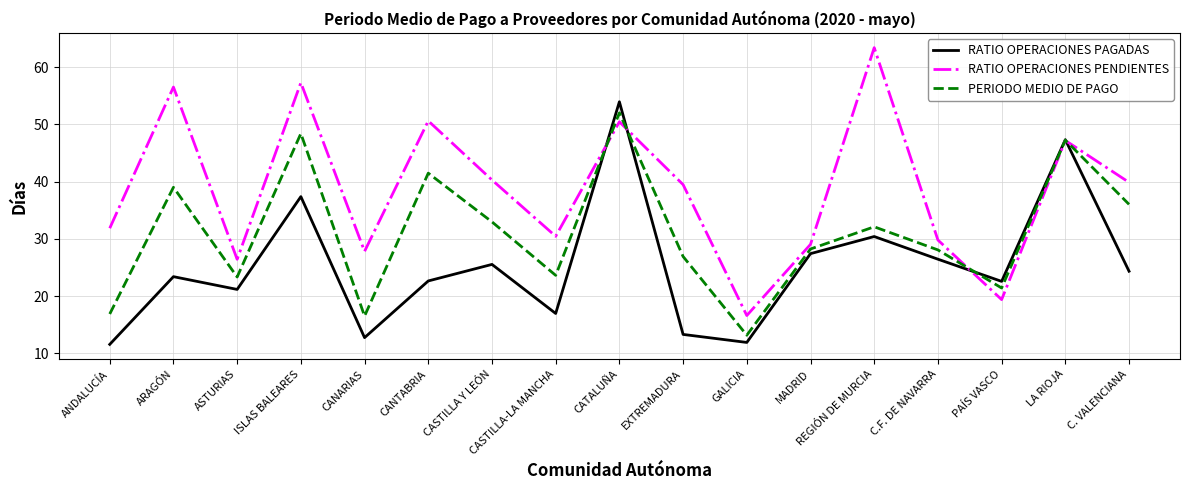

List the series in order of their overall mean, highest first.

RATIO OPERACIONES PENDIENTES, PERIODO MEDIO DE PAGO, RATIO OPERACIONES PAGADAS